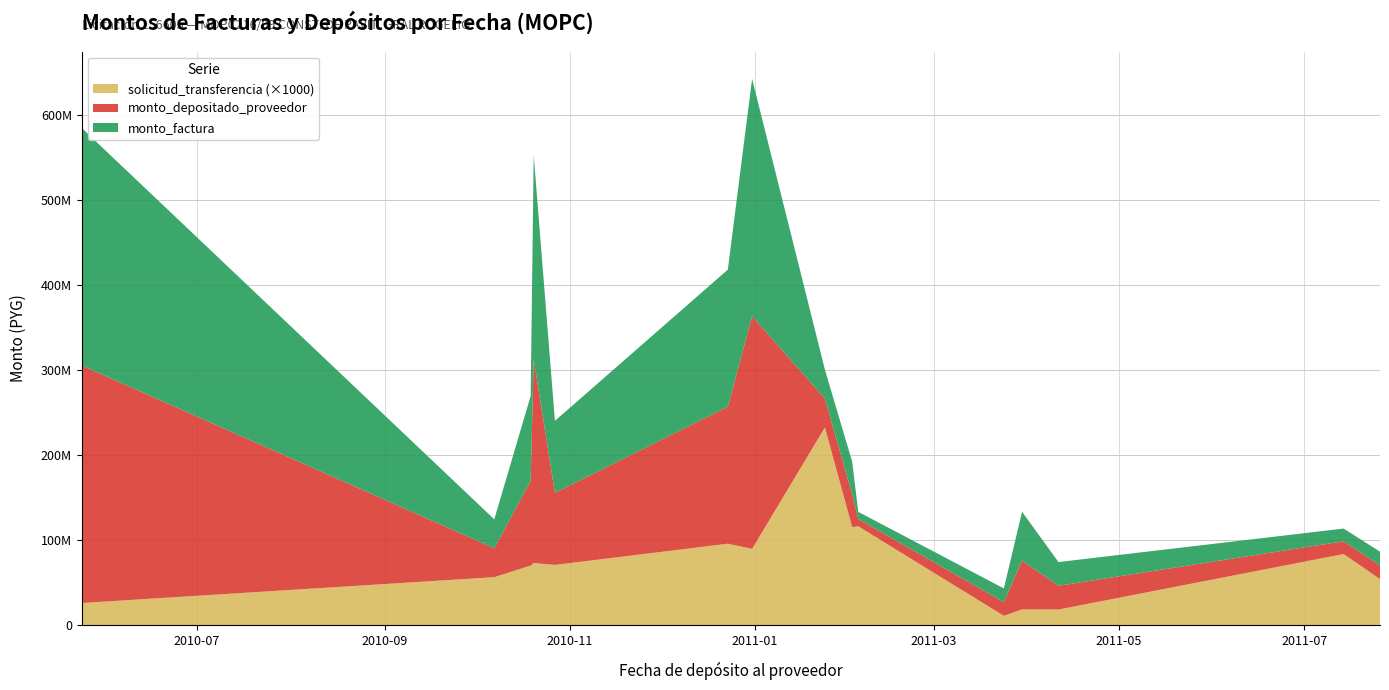

Reading left to right, transcribe all the data shown in this chart.

monto_factura: 279078812	33988069	99666006	239528095	84633205	161010824	278876575	33919410	38458779	8463321	16101082	57367376	27887658	14962502	16119391
monto_depositado_proveedor: 279078812	33988069	99666006	239528095	84633205	161010824	273299043	33919410	38458779	8463321	16101082	57367376	27887658	14962502	16119391
solicitud_transferencia: 26203	56571	70175	73203	70962	95884	89861	232534	115337	116360	11144	18710	18558	83752	54283